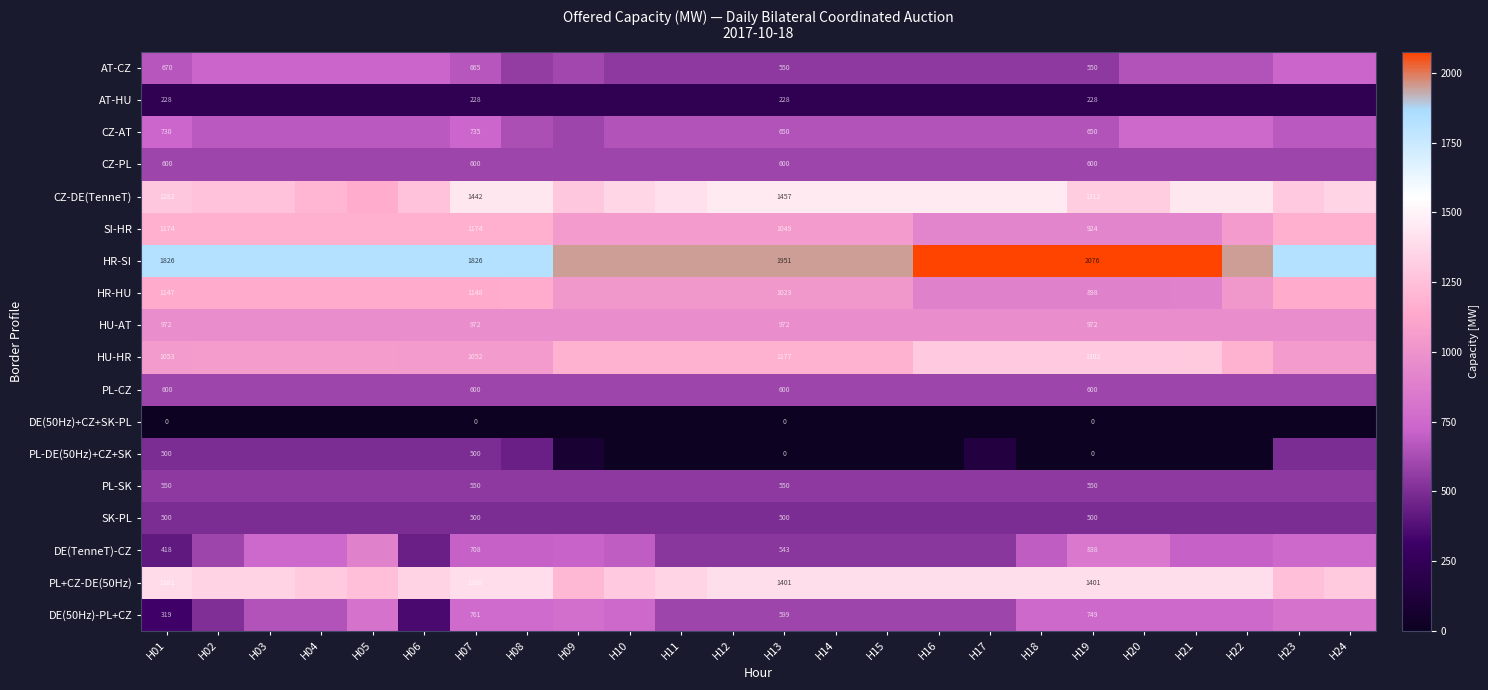

Is it true that DE(50Hz)-PL+CZ equals 1009 at H13?

False